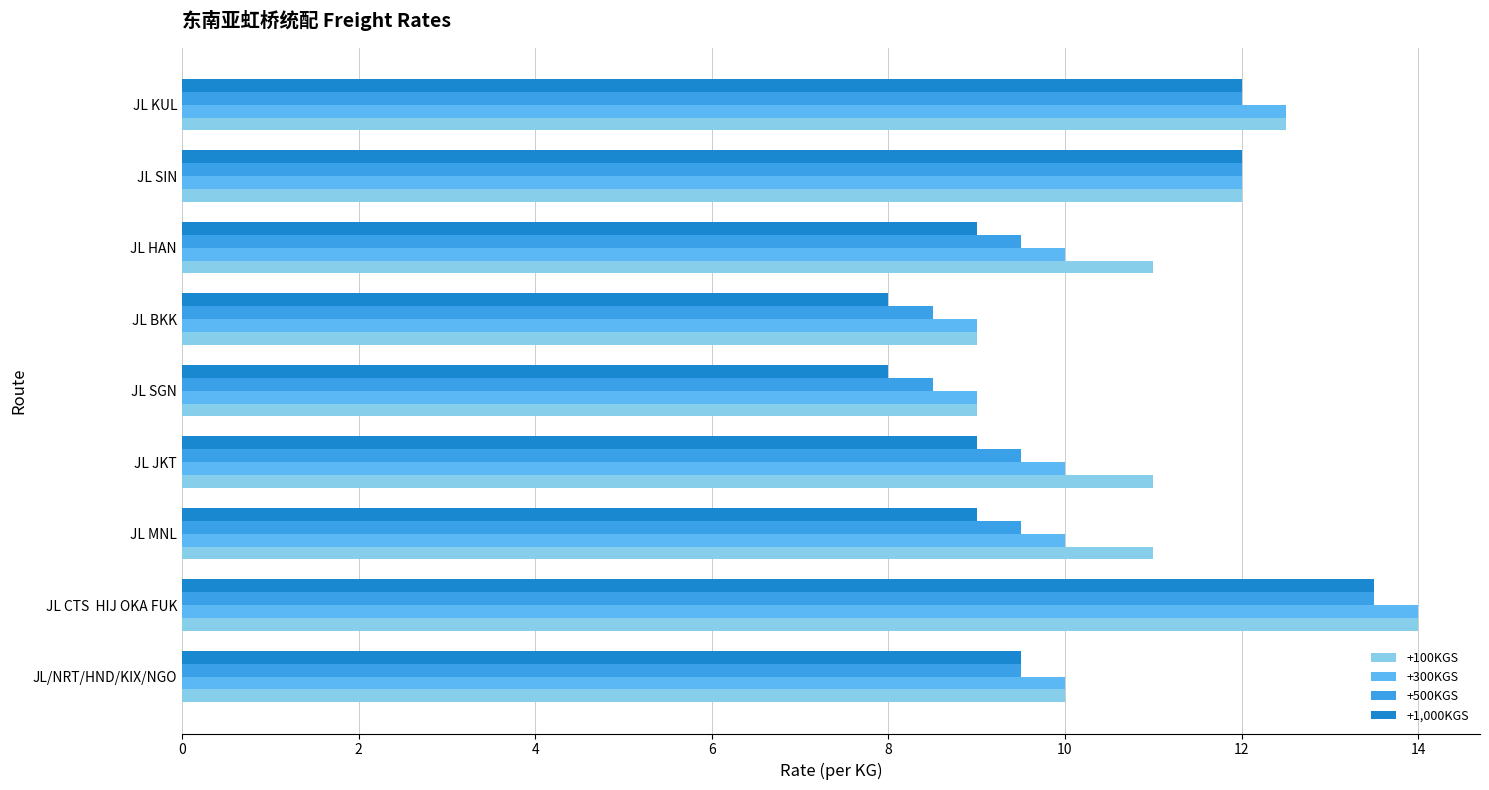

What is the difference between the highest and lowest values at JL MNL?

2.0